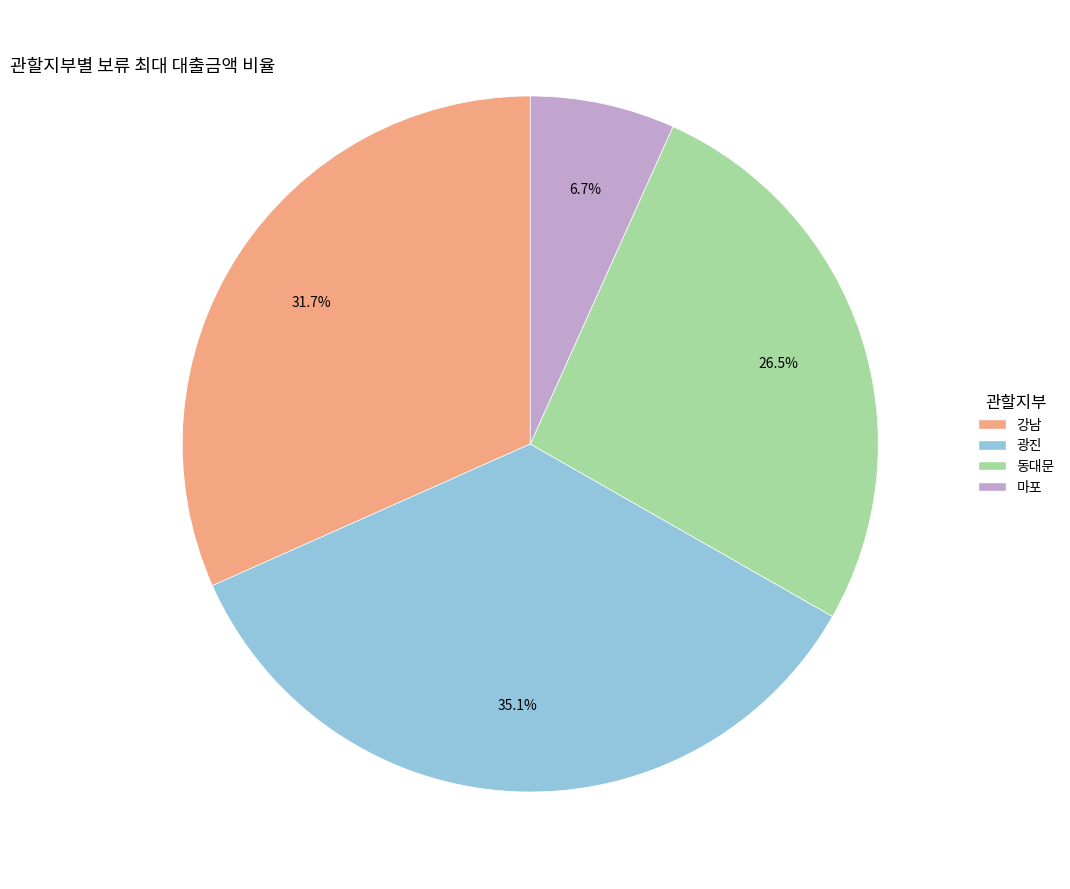

How many segments does this pie chart have?

4